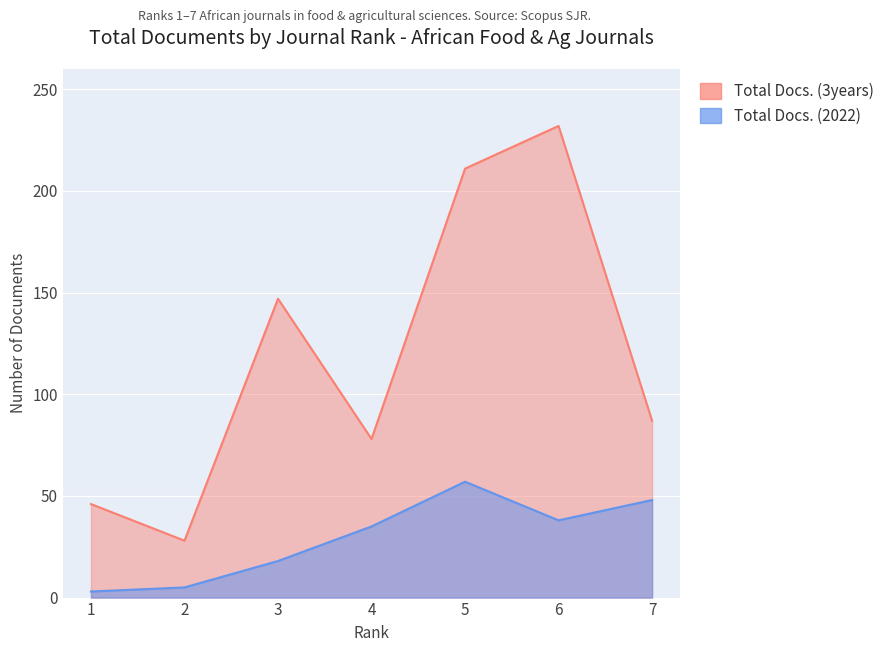

Rank the categories by Total Docs. (3years) value from highest to lowest.

6, 5, 3, 7, 4, 1, 2